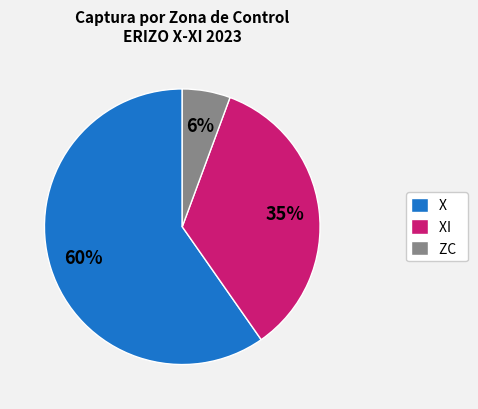

Which category has the smallest portion of the pie?

ZC